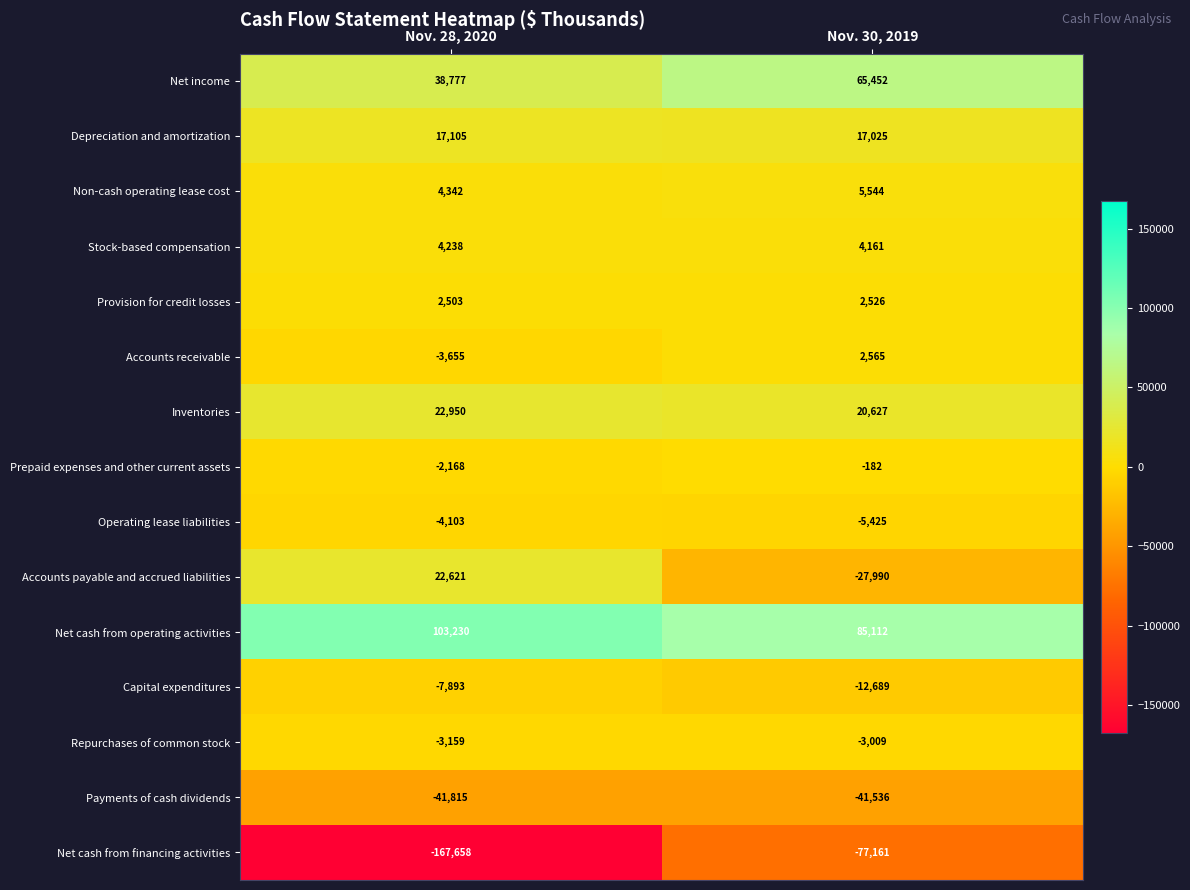

Reading right to left, extract all data points from this chart.

Net income: 65452	38777
Depreciation and amortization: 17025	17105
Non-cash operating lease cost: 5544	4342
Stock-based compensation: 4161	4238
Provision for credit losses: 2526	2503
Accounts receivable: 2565	-3655
Inventories: 20627	22950
Prepaid expenses and other current assets: -182	-2168
Operating lease liabilities: -5425	-4103
Accounts payable and accrued liabilities: -27990	22621
Net cash from operating activities: 85112	103230
Capital expenditures: -12689	-7893
Repurchases of common stock: -3009	-3159
Payments of cash dividends: -41536	-41815
Net cash from financing activities: -77161	-167658